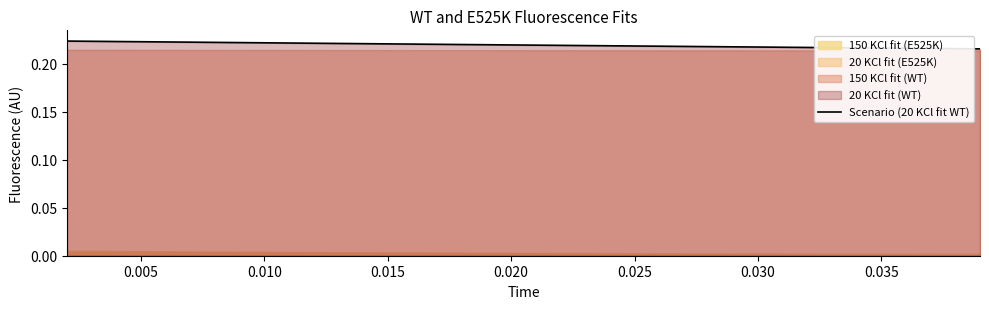

Is it true that Scenario (20 KCl fit WT) equals 0.1 at 0.020?

False